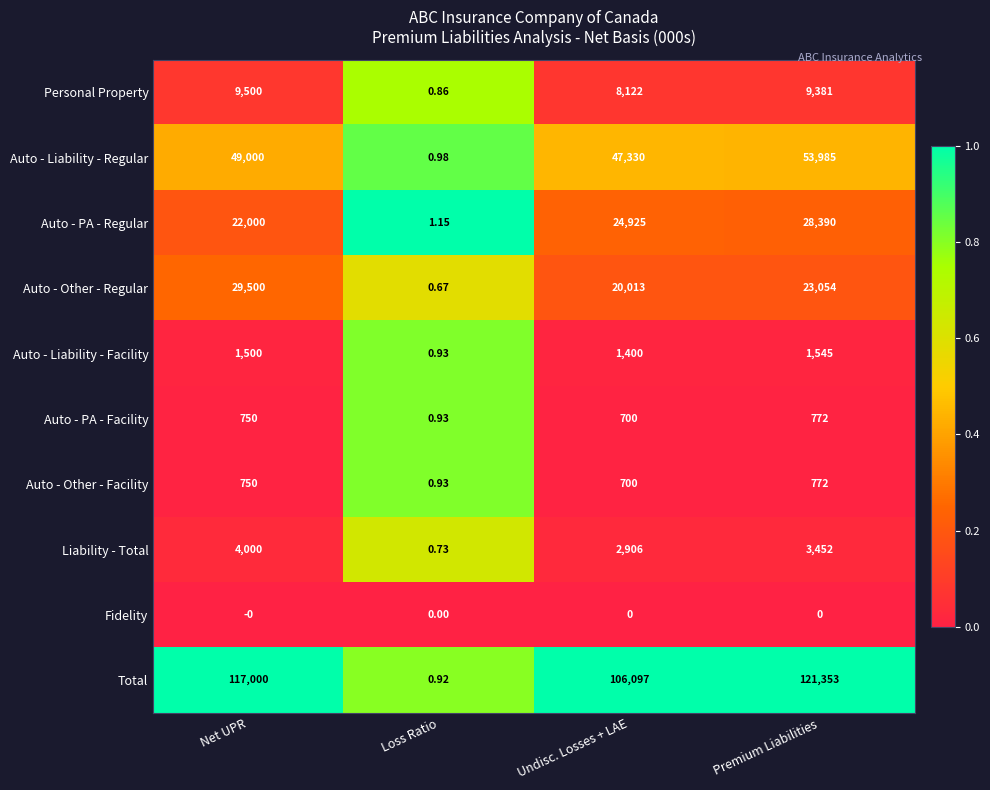

List the labels in order of Auto - Liability - Facility value, largest first.

Premium Liabilities, Net UPR, Undisc. Losses + LAE, Loss Ratio